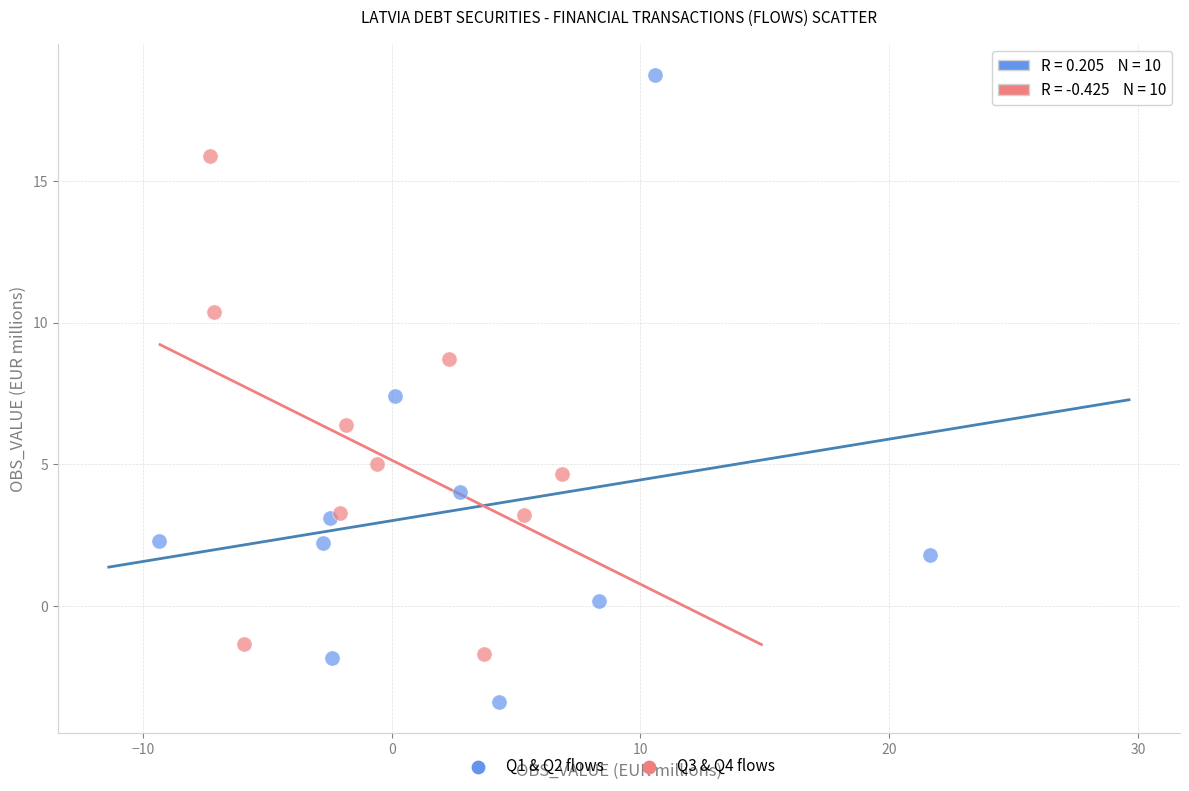

Which series reaches the maximum Y coordinate?

Q1 & Q2 flows